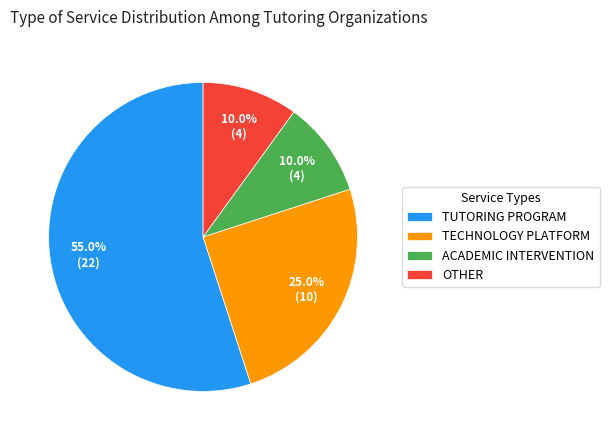

What portion of the pie excludes ACADEMIC INTERVENTION?

90.0%